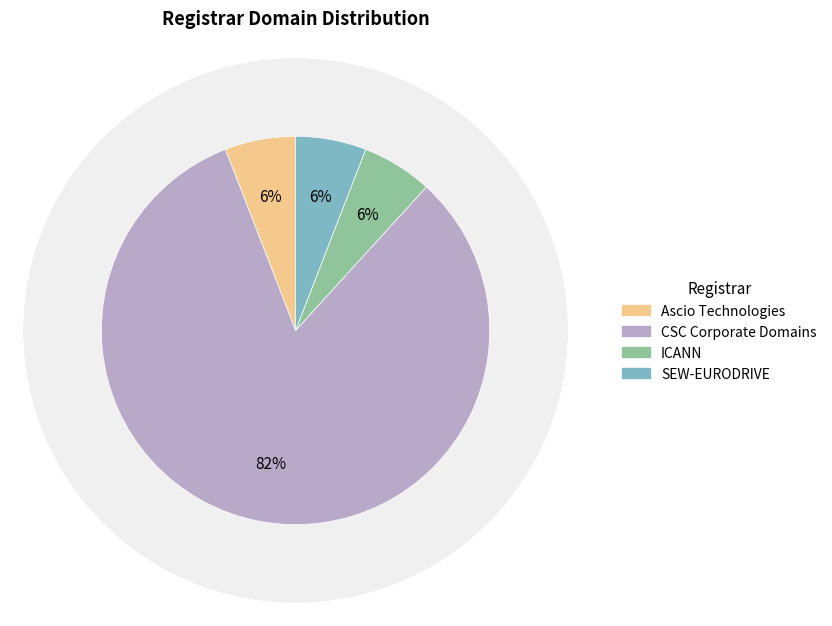

Is there any slice that represents more than half of the pie?

Yes